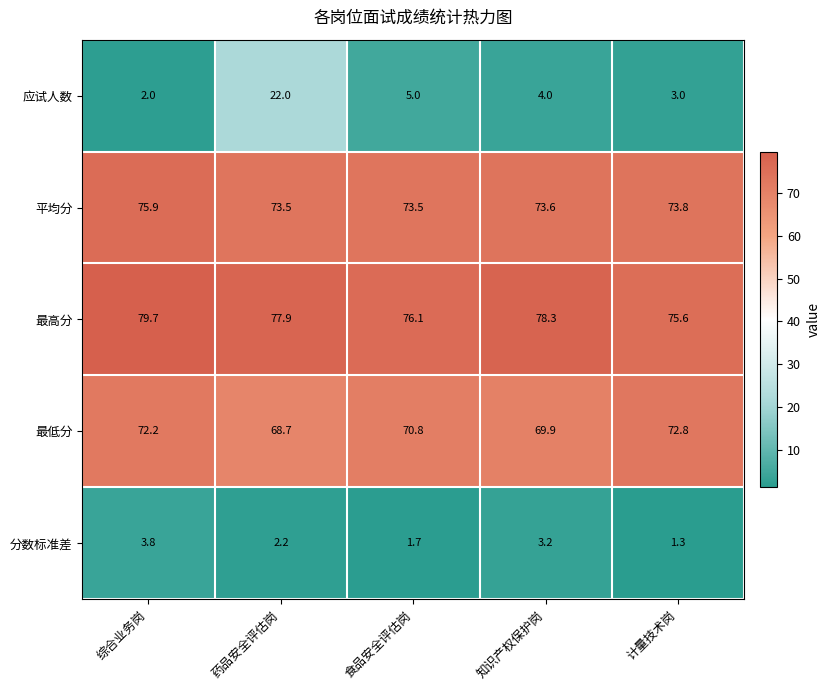

What is the average value of the 最高分 series?

77.5